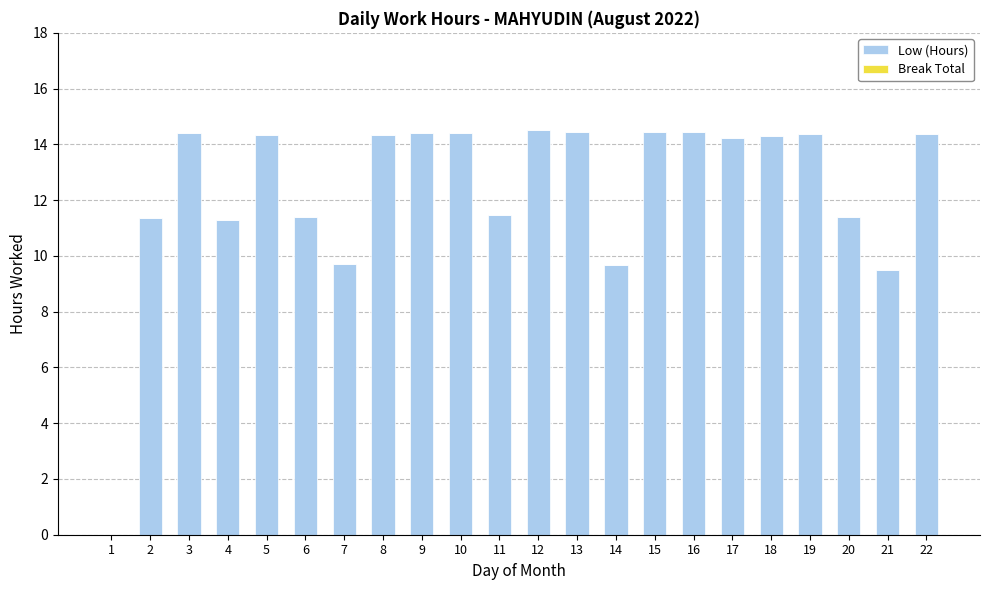

What is the greatest value displayed?

14.5